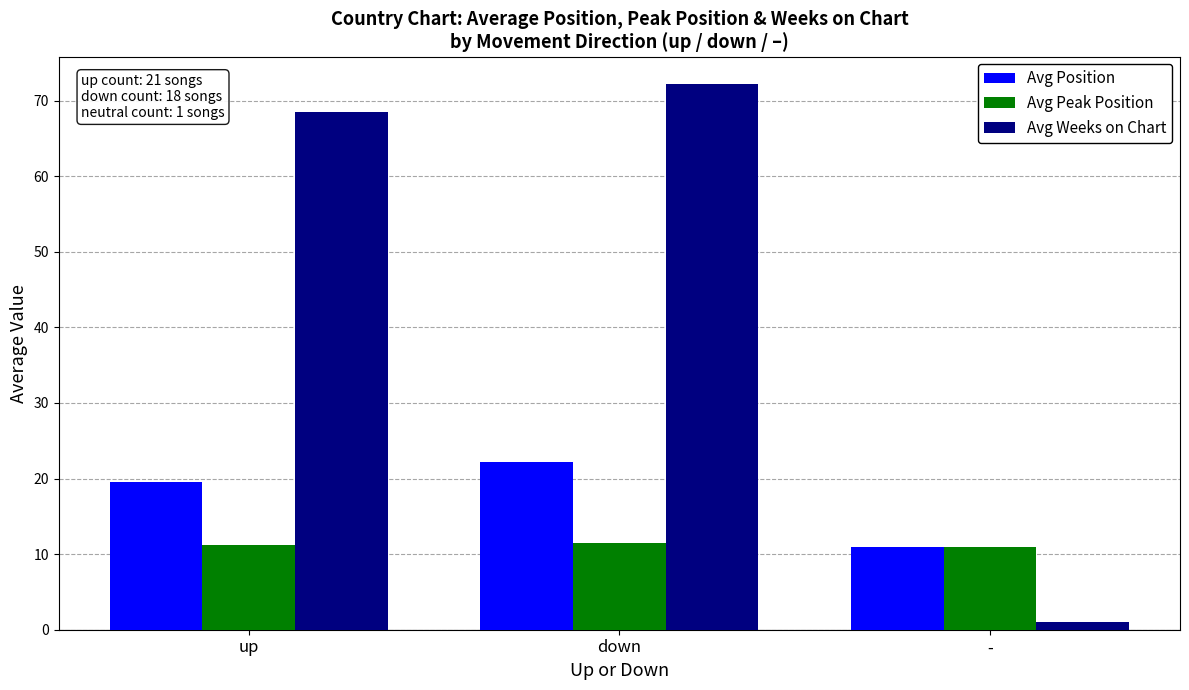

What is the average value of the Avg Position series?

17.6